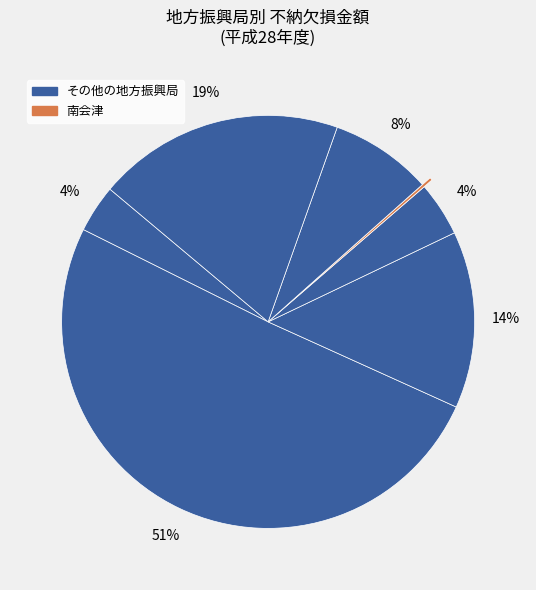

How many segments does this pie chart have?

7